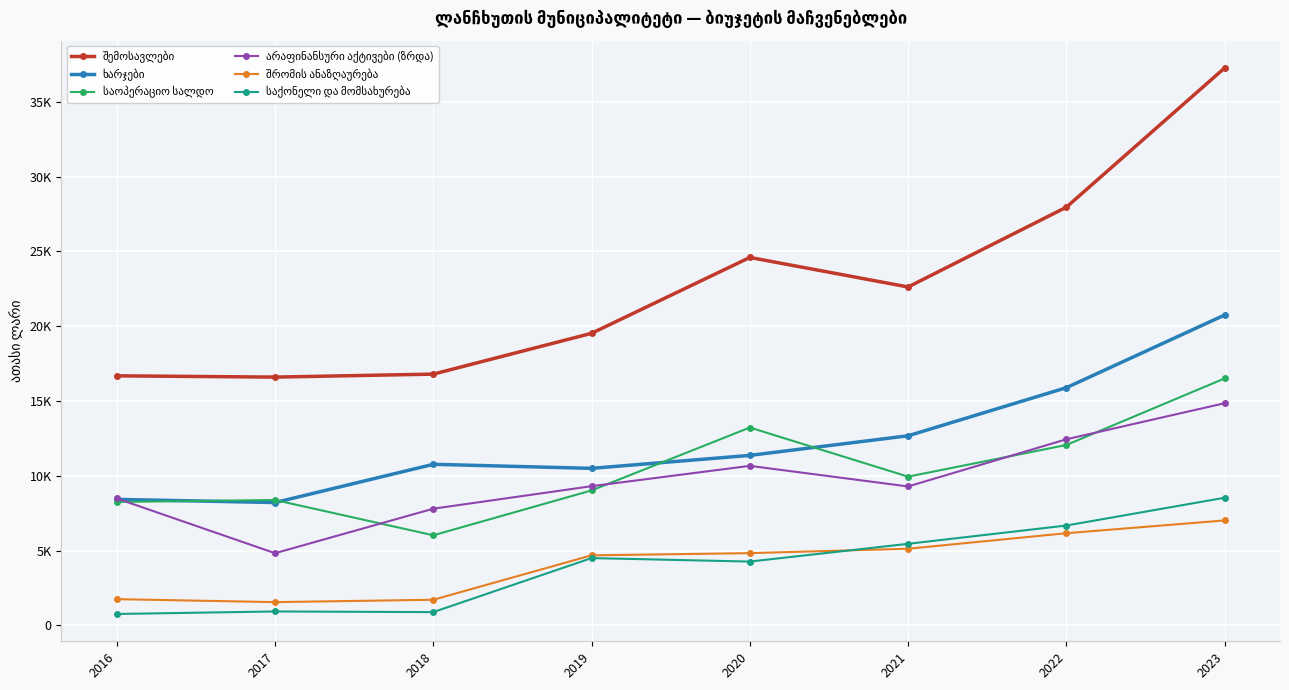

True or false: საოპერაციო სალდო has a value of 8382.7 at 2017.

True